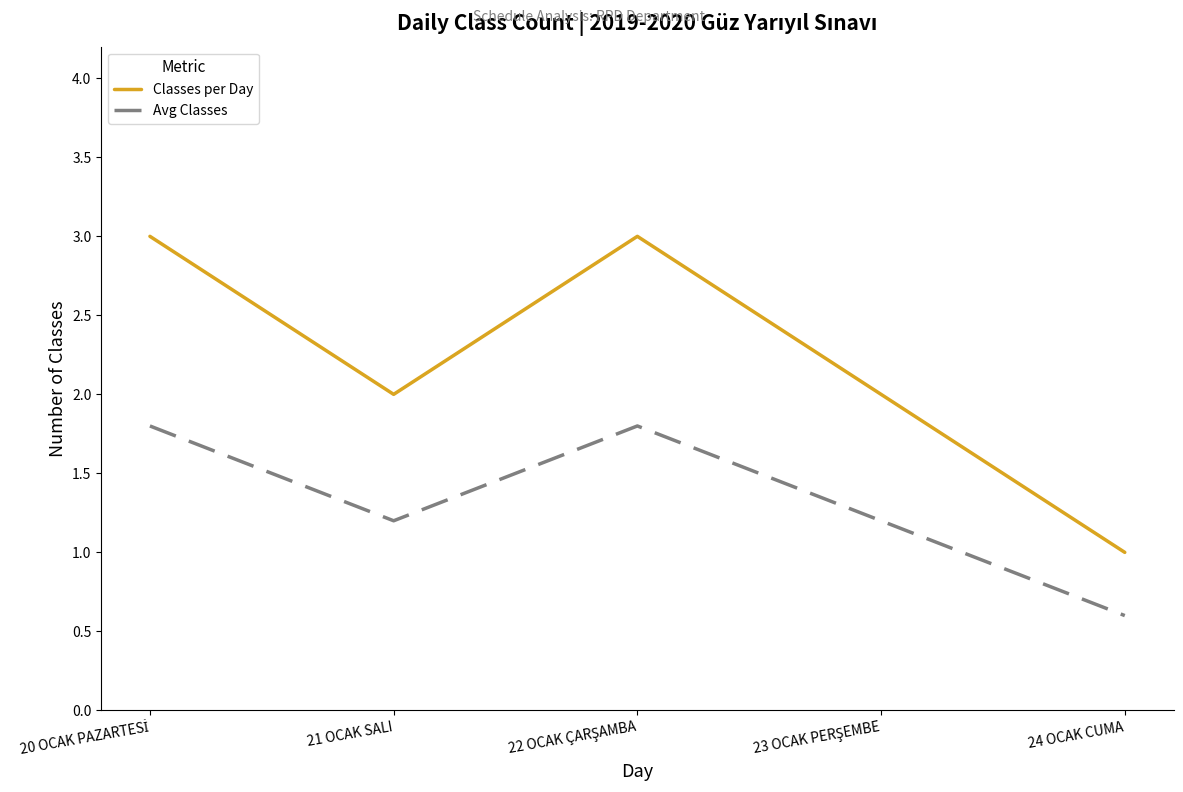

What is the maximum value shown in the chart?

3.0